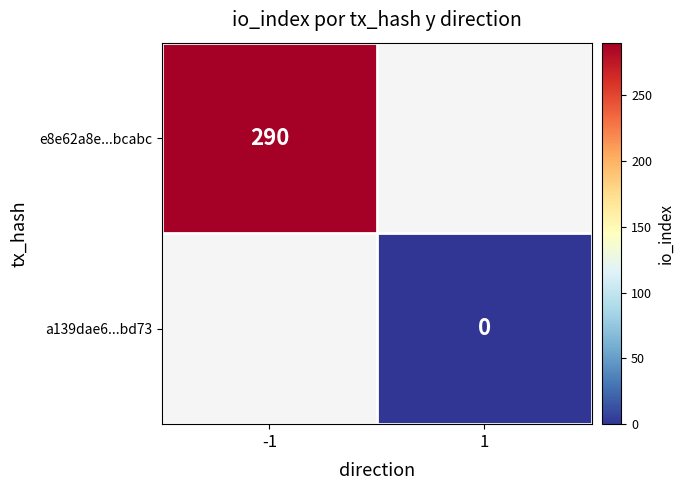

Which has a higher value, 1 or -1?

-1